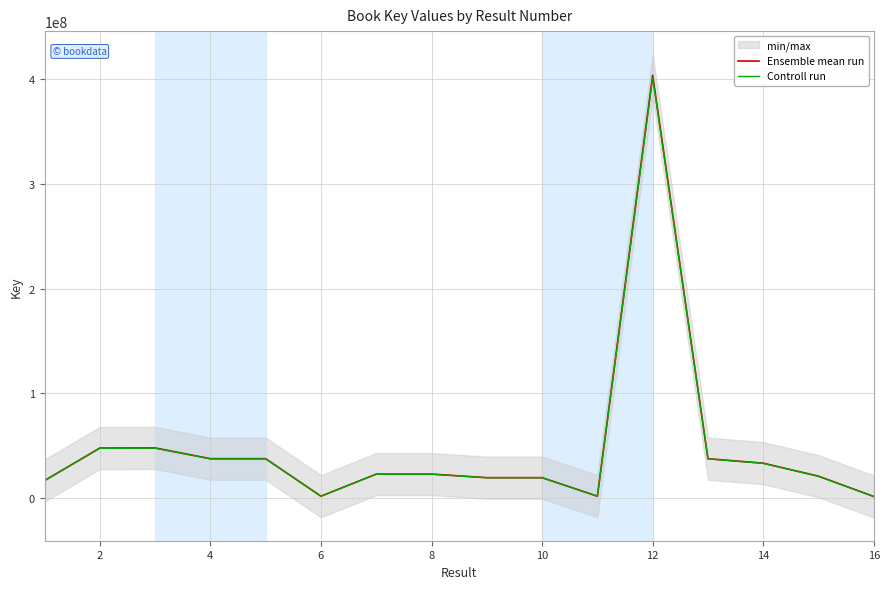

In Ensemble mean run, how many points are higher than both neighbors (excluding endpoints)?

4